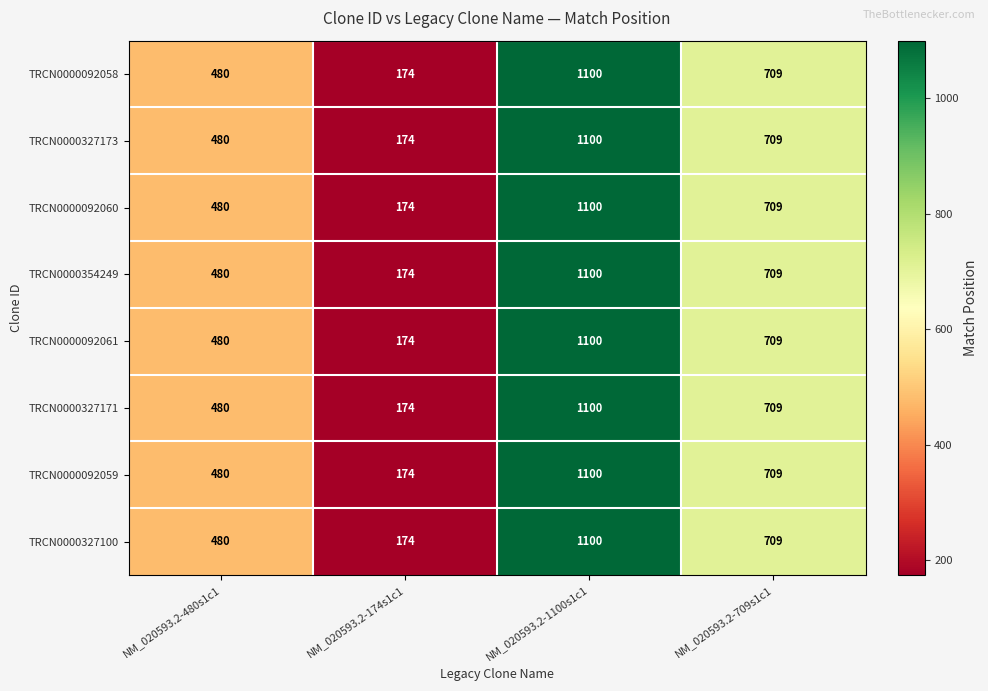

At which category is the sum across all series the highest?

NM_020593.2-1100s1c1